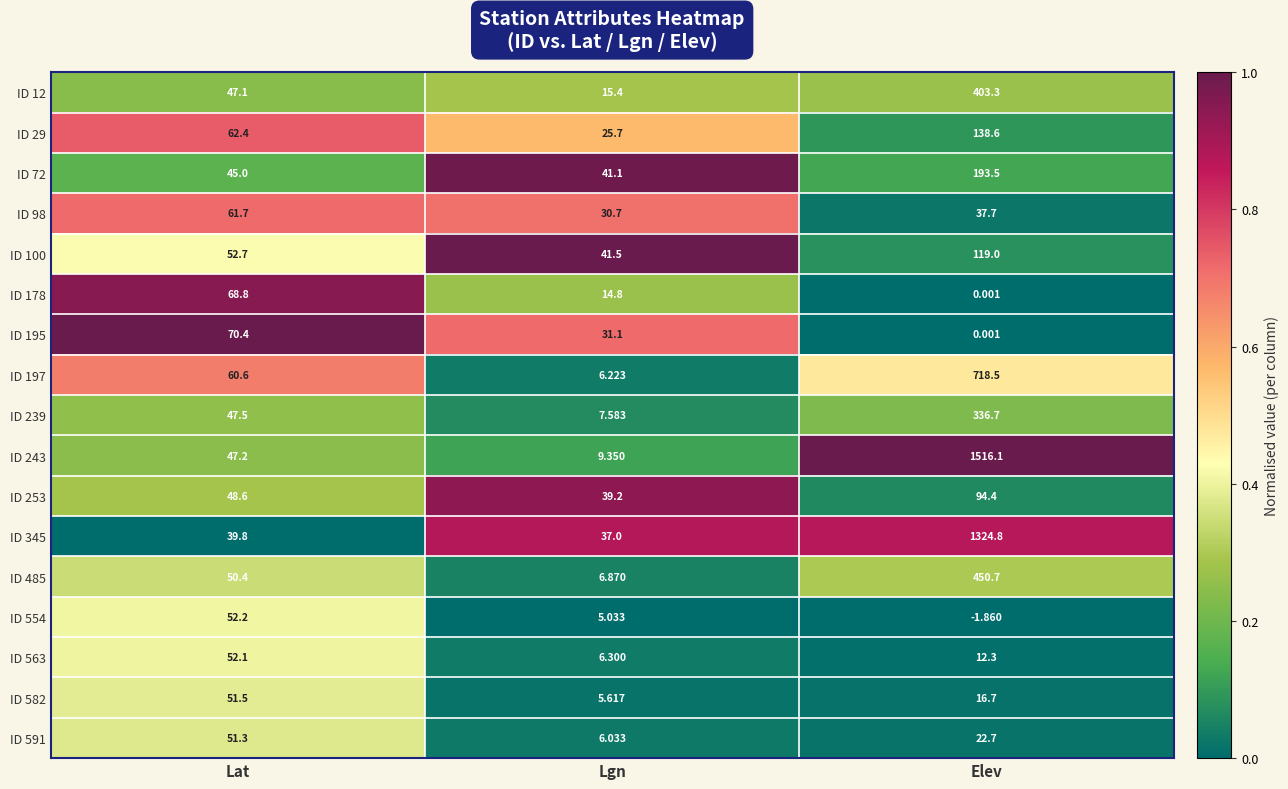

Count the number of data series in this chart.

17